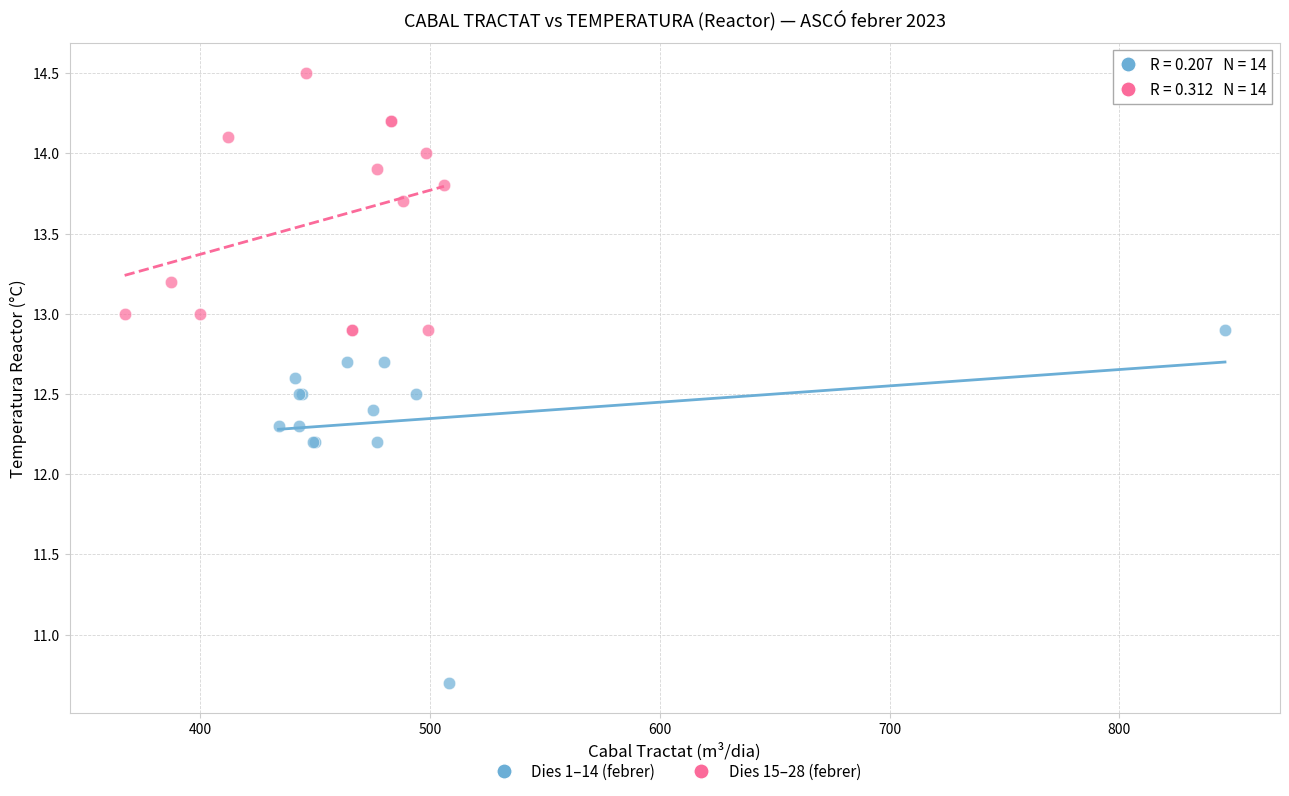

Which series has the widest spread of Y values?

Dies 1–14 (febrer)